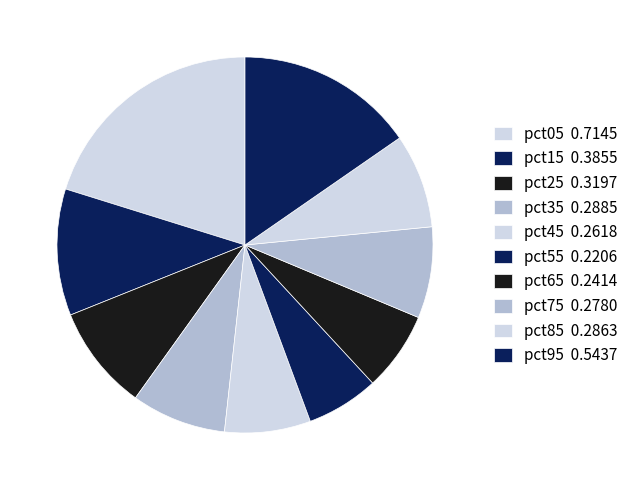

How many segments does this pie chart have?

10